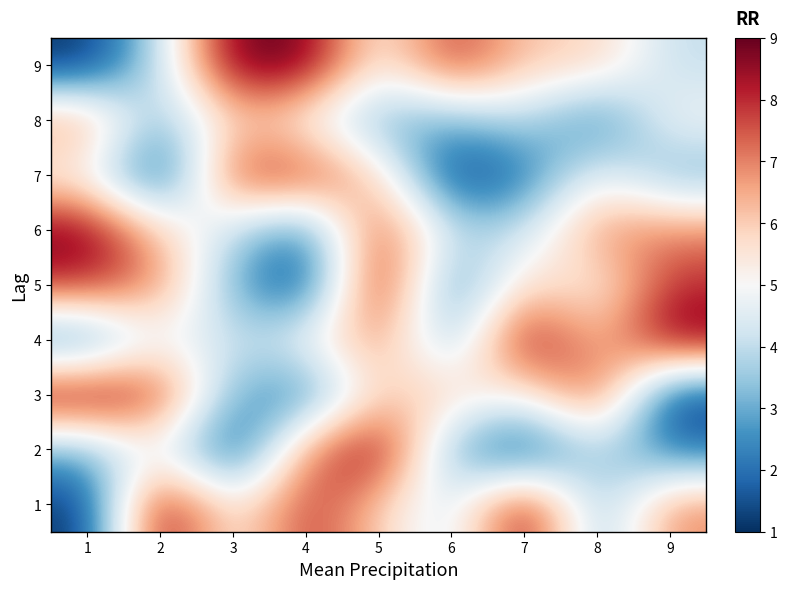

Which series has the widest spread of values?

1